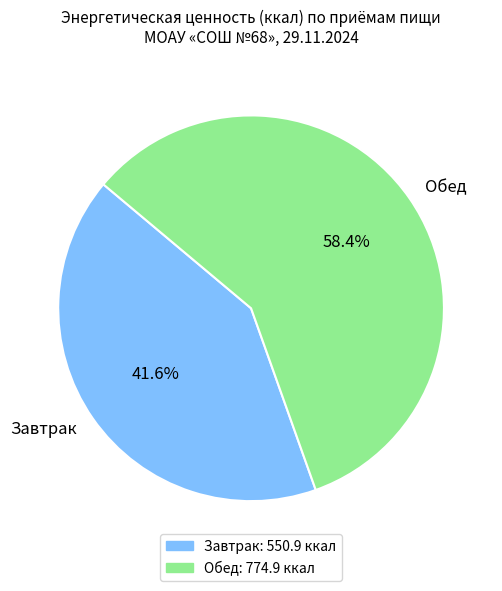

What is the largest slice in the pie chart?

Обед